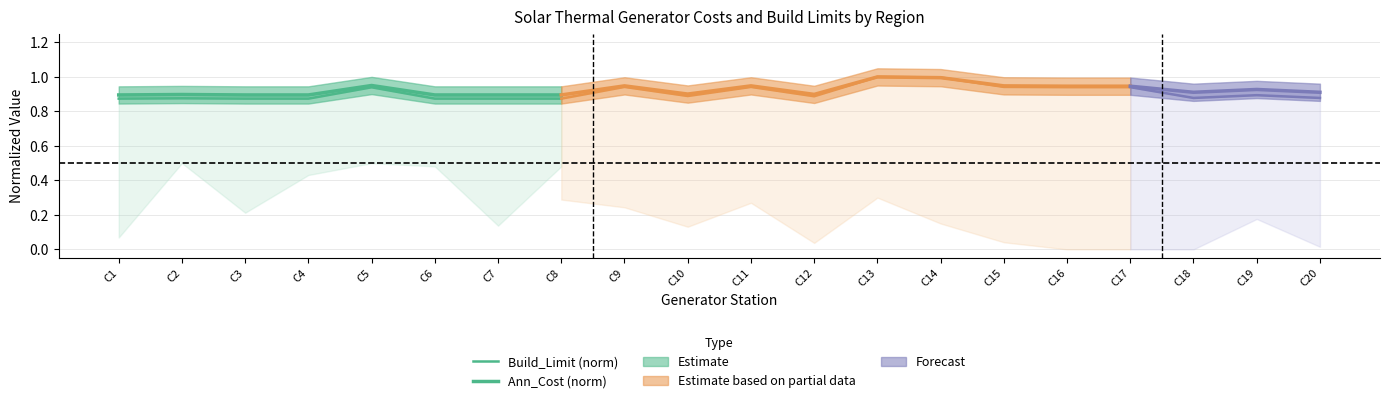

What is the sum of the Build_Limit (norm) values at C8 and C1?

1.7